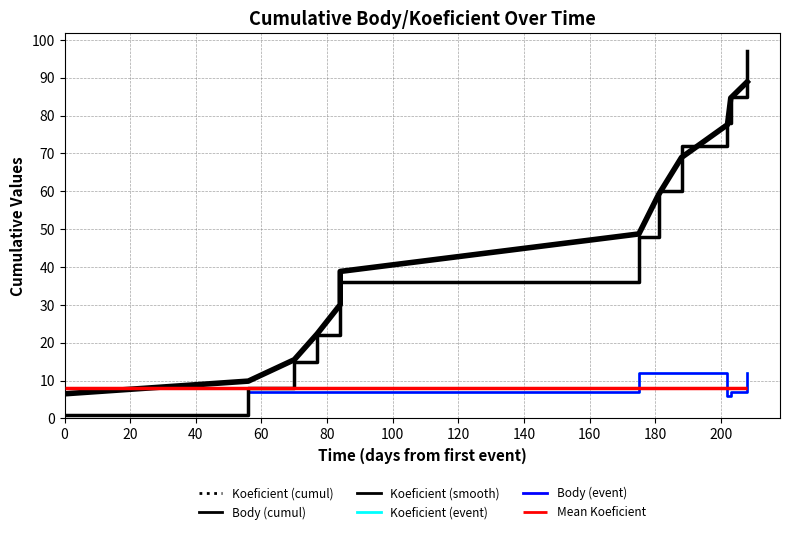

Is it true that Body (event) equals 17.4 at 100?

False